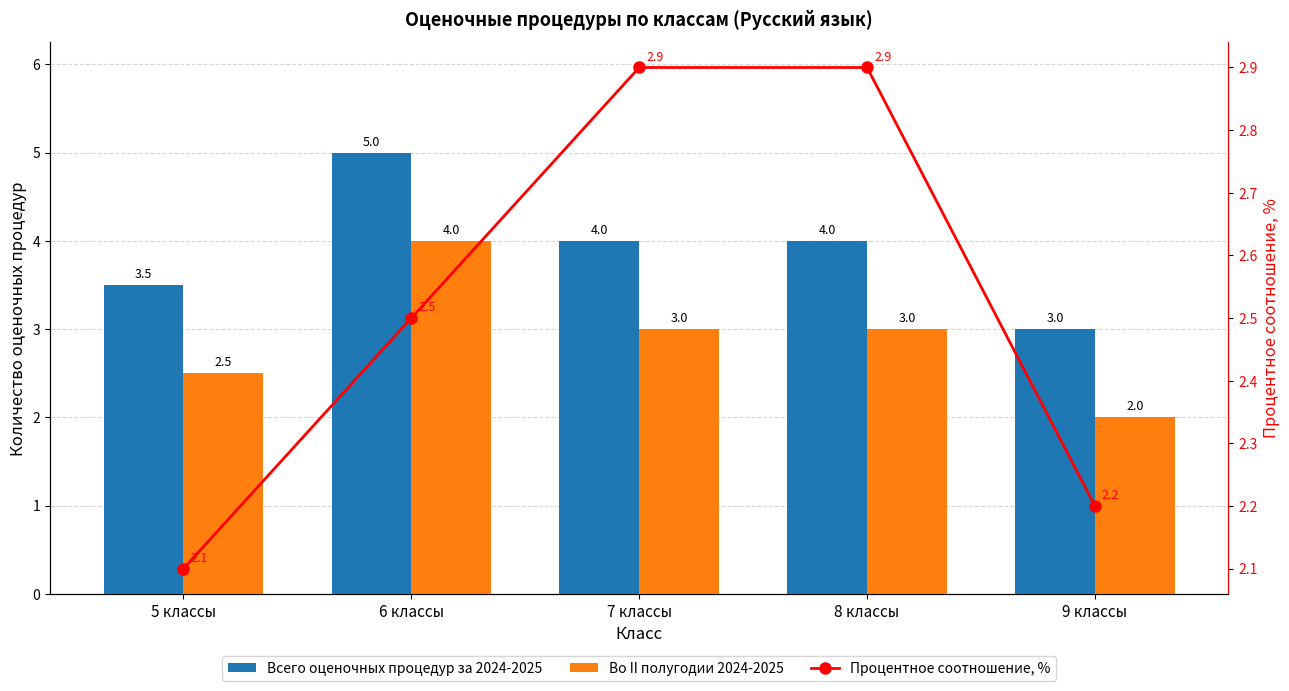

What is the difference between the second highest and second lowest values in the Всего оценочных процедур за 2024-2025 series?

0.5